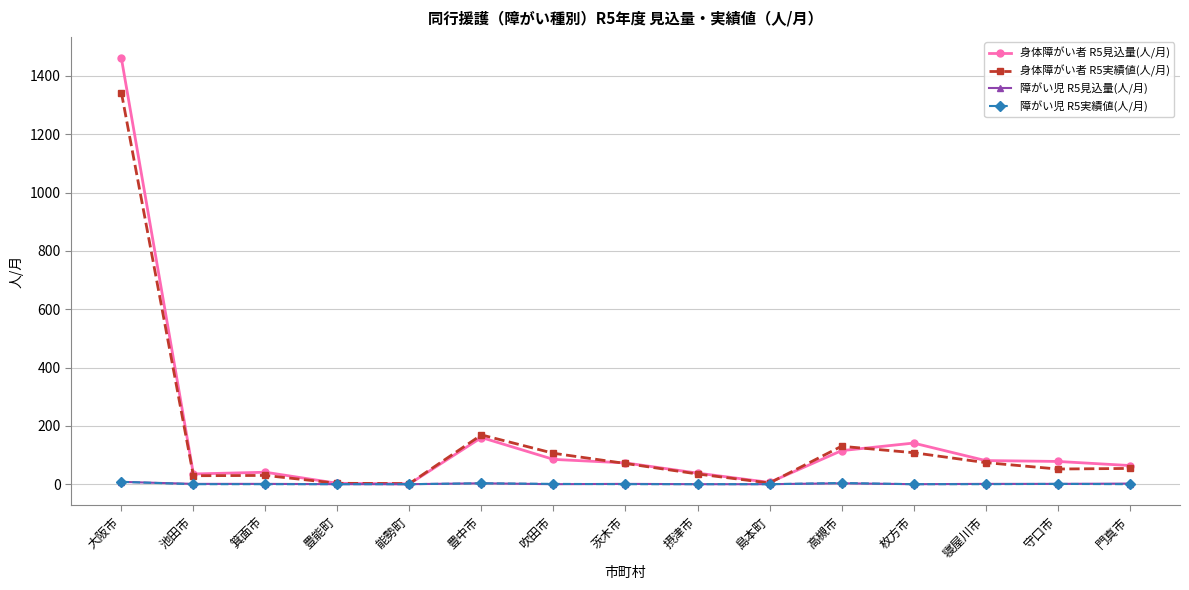

Does the chart have visible grid lines?

Yes